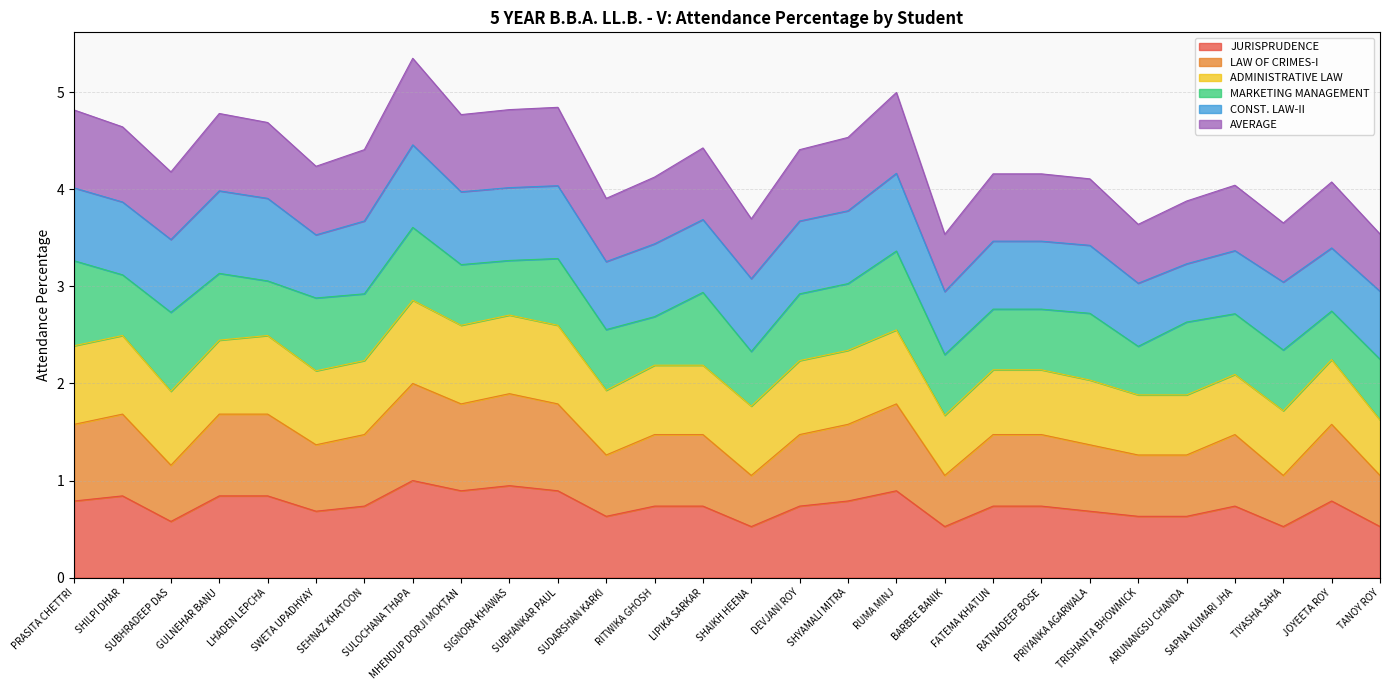

How many lines are shown in the chart?

6